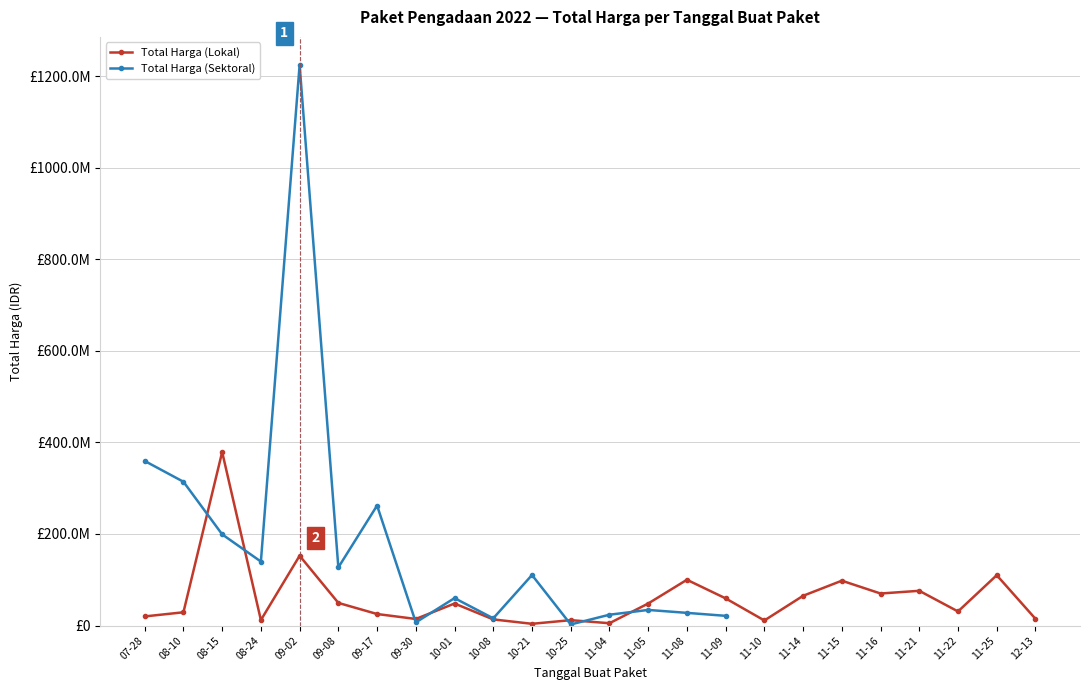

What is the average value of the Total Harga (Lokal) series?

60290208.3